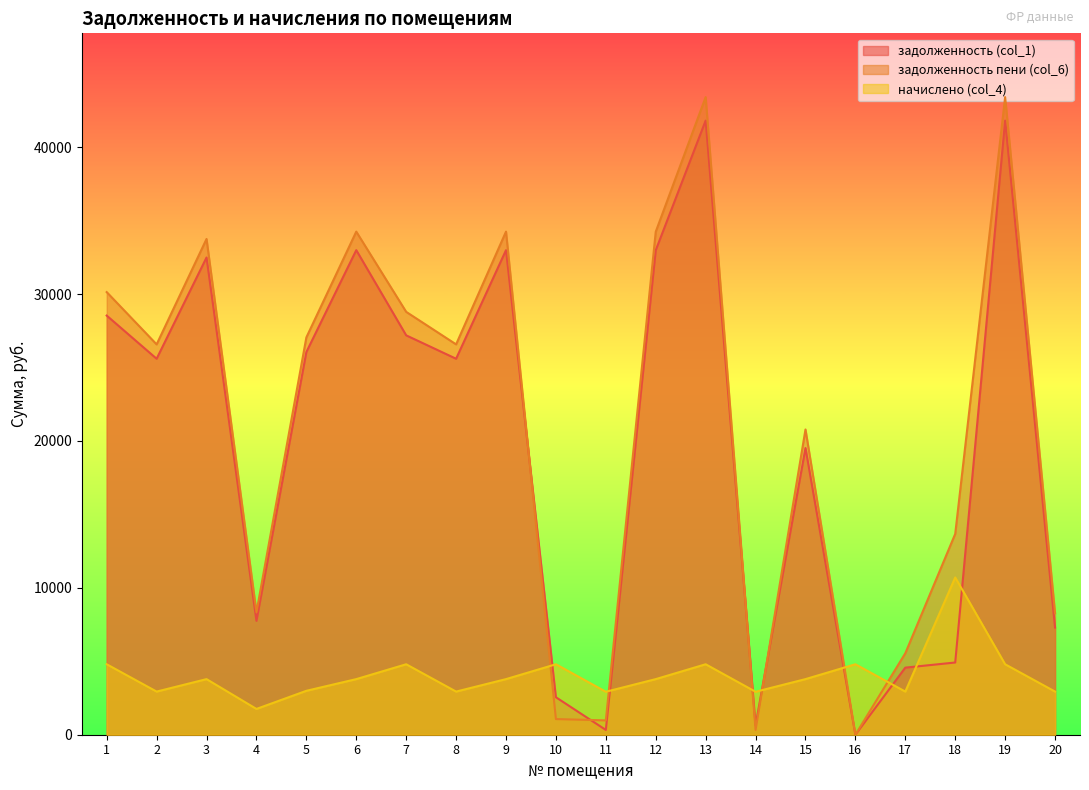

Reading left to right, extract all data points from this chart.

задолженность (col_1): 28534.3	25595.9	32489.3	7754.4	26051.0	32989.3	27189.7	25595.9	32989.3	2550.8	325.0	32981.8	41810.2	649.5	19518.7	0.0	4567.4	4916.2	41810.2	7296.6
задолженность пени (col_6): 30133.3	26574.8	33750.9	8339.4	27047.4	34250.9	28788.7	26574.8	34250.9	1066.0	975.0	34243.4	43409.2	325.0	20780.4	0.0	5546.3	13673.1	43409.2	8275.5
начислено (col_4): 4797.0	2936.7	3784.9	1755.0	2989.3	3784.9	4797.0	2936.7	3784.9	4797.0	2925.0	3784.9	4797.0	2925.0	3784.9	4797.0	2936.7	10706.9	4797.0	2936.7